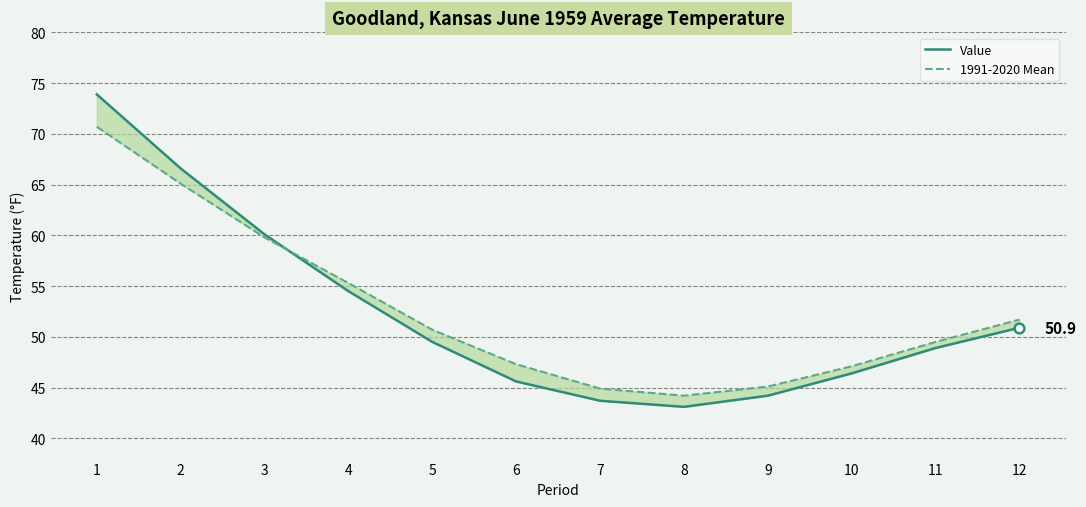

At how many categories does at least one series exceed 70?

1